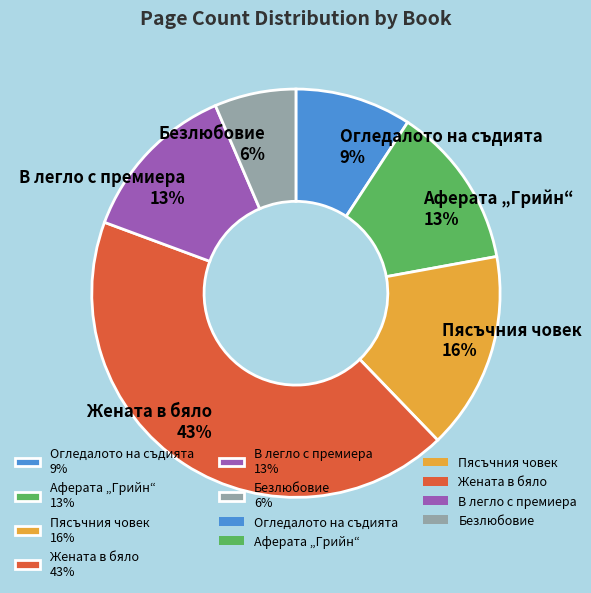

To the nearest percent, what is the difference between the В легло с премиера and Жената в бяло slice percentages?

30%